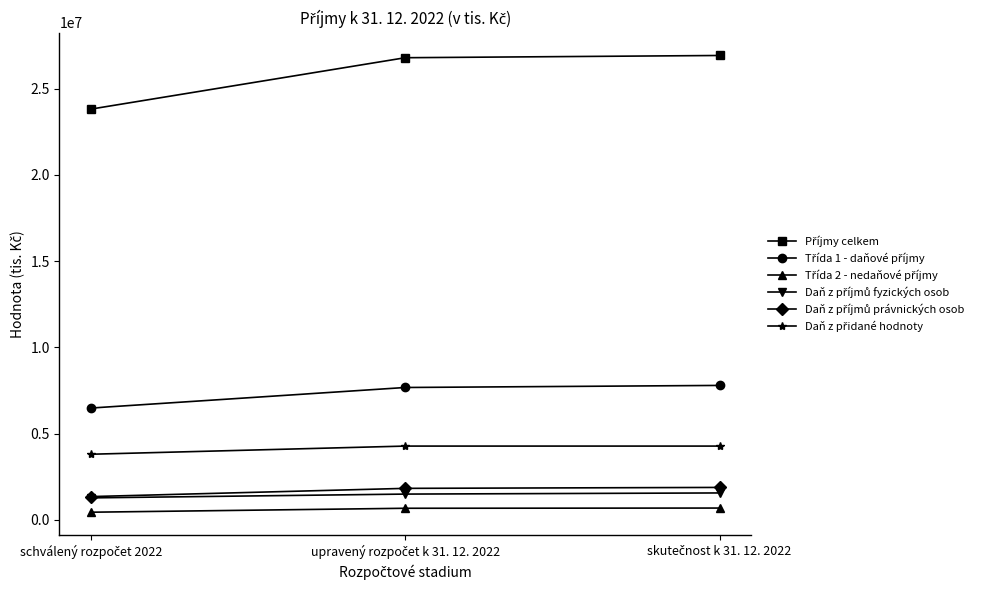

At how many categories does at least one series exceed 16601869?

3